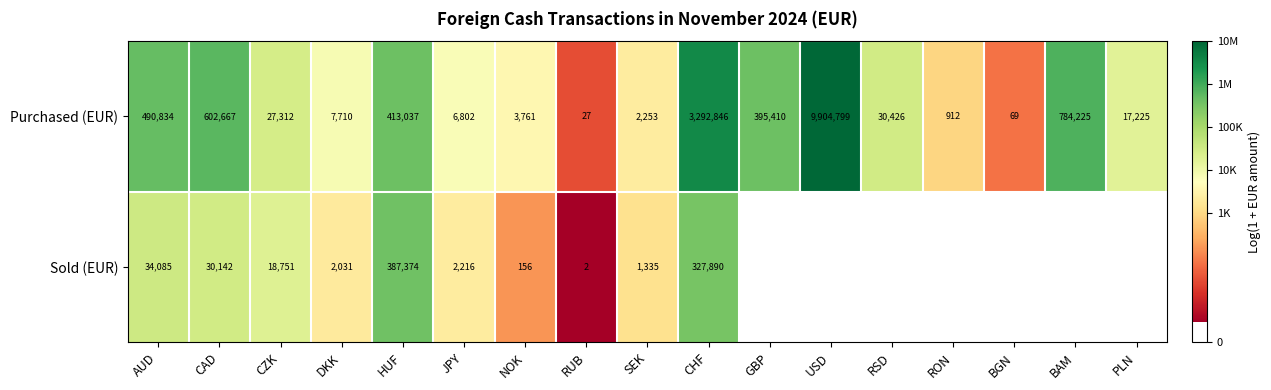

At which label does Purchased (EUR) reach its peak?

USD